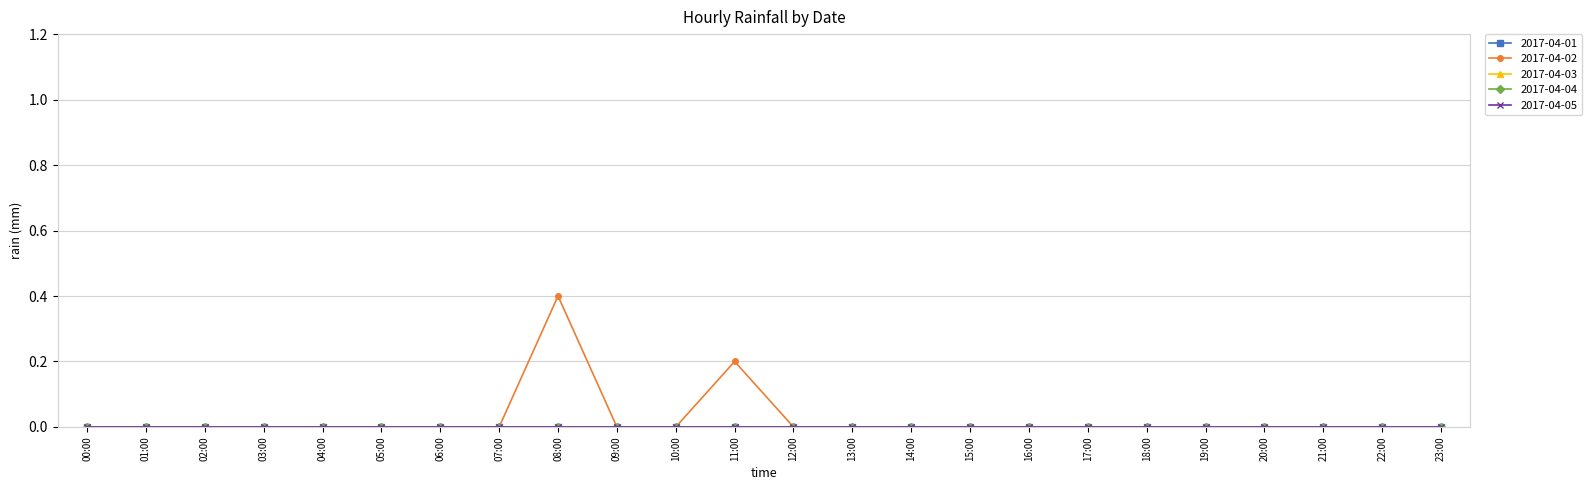

Rank the categories by 2017-04-03 value from highest to lowest.

00:00, 01:00, 02:00, 03:00, 04:00, 05:00, 06:00, 07:00, 08:00, 09:00, 10:00, 11:00, 12:00, 13:00, 14:00, 15:00, 16:00, 17:00, 18:00, 19:00, 20:00, 21:00, 22:00, 23:00